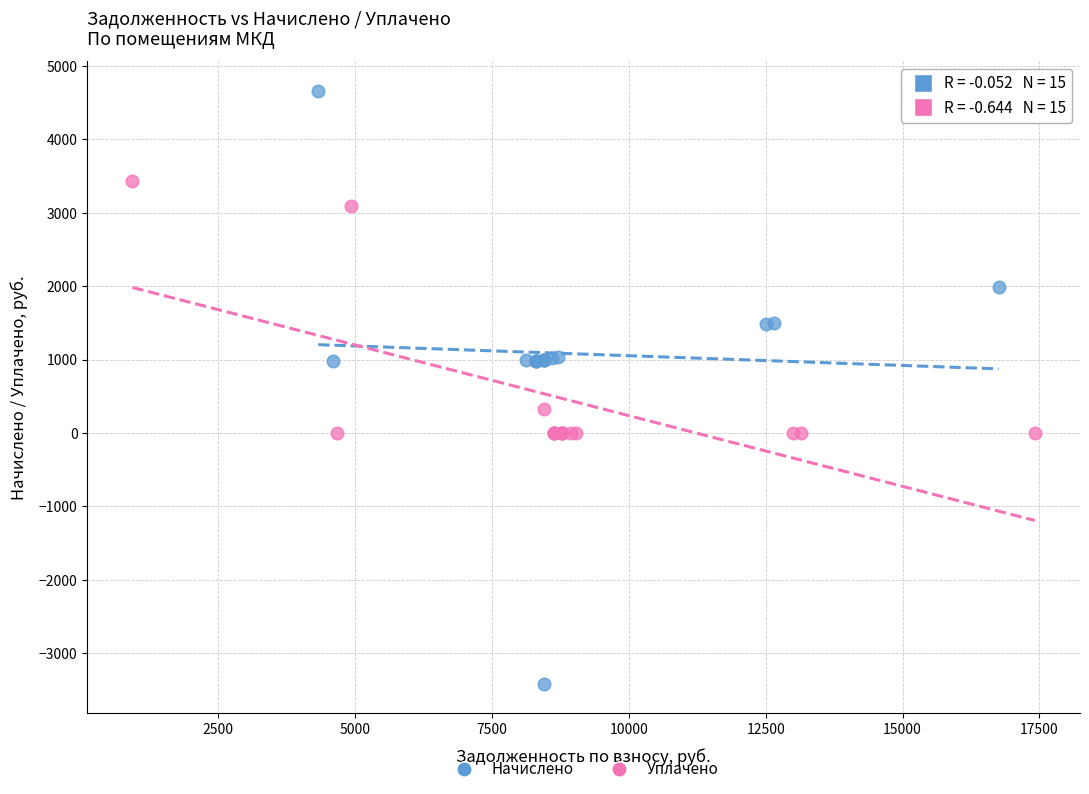

Which series contains the highest Y value?

Начислено